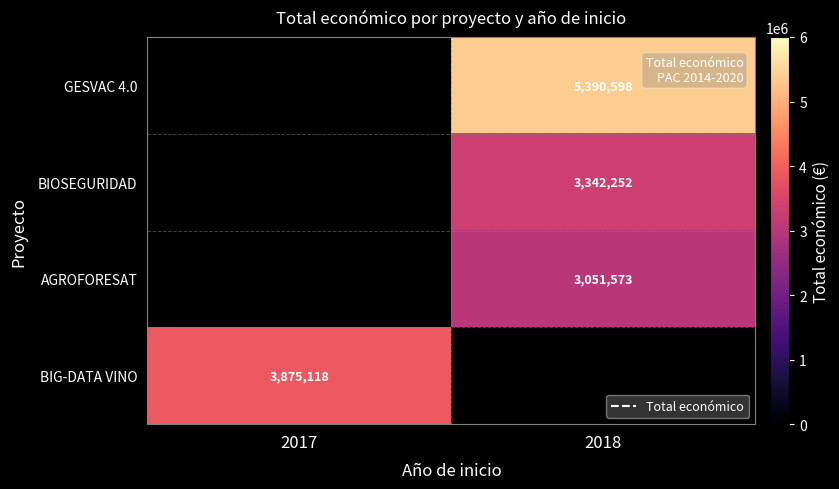

What is the smallest value displayed?

3051573.0